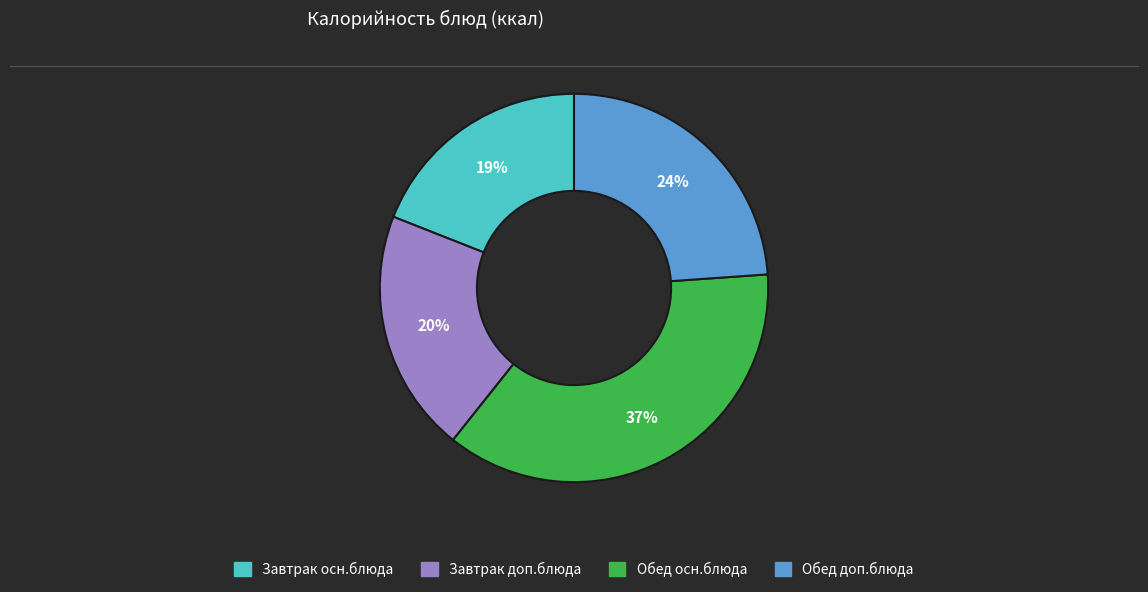

Is there any slice that represents more than half of the pie?

No